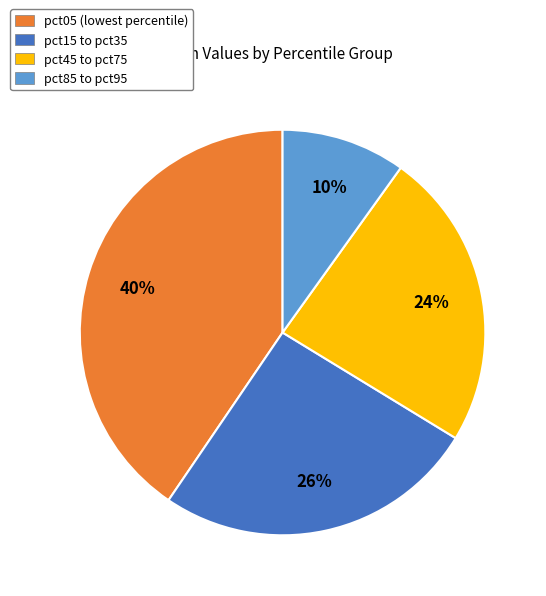

To the nearest percent, what is the average slice percentage?

25%